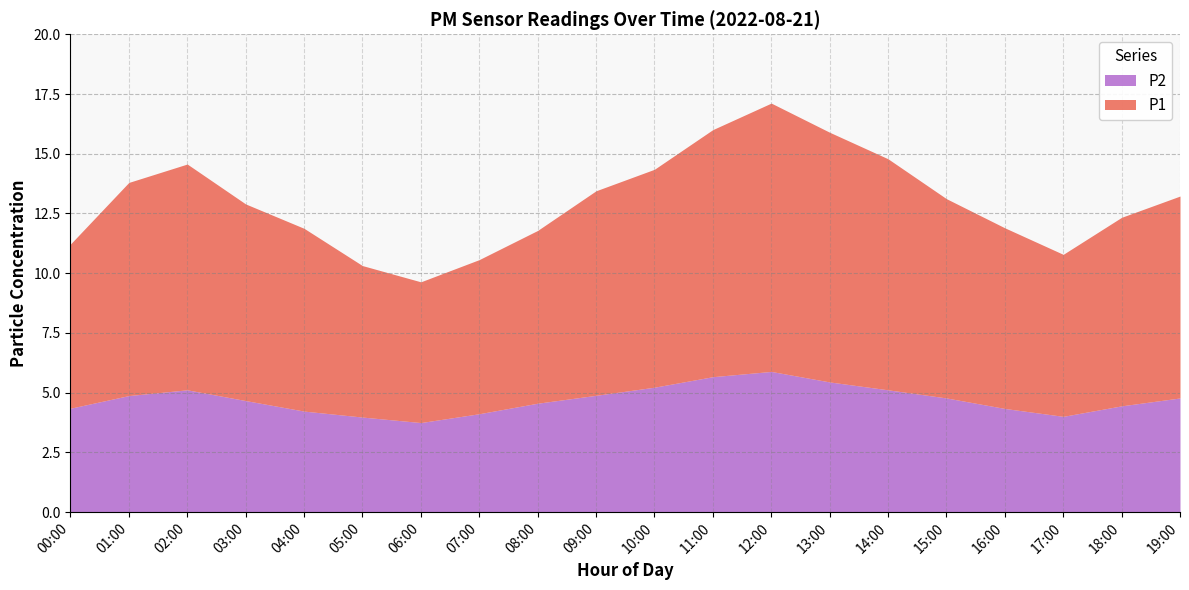

Which category has the lowest value in the P1 series?

06:00